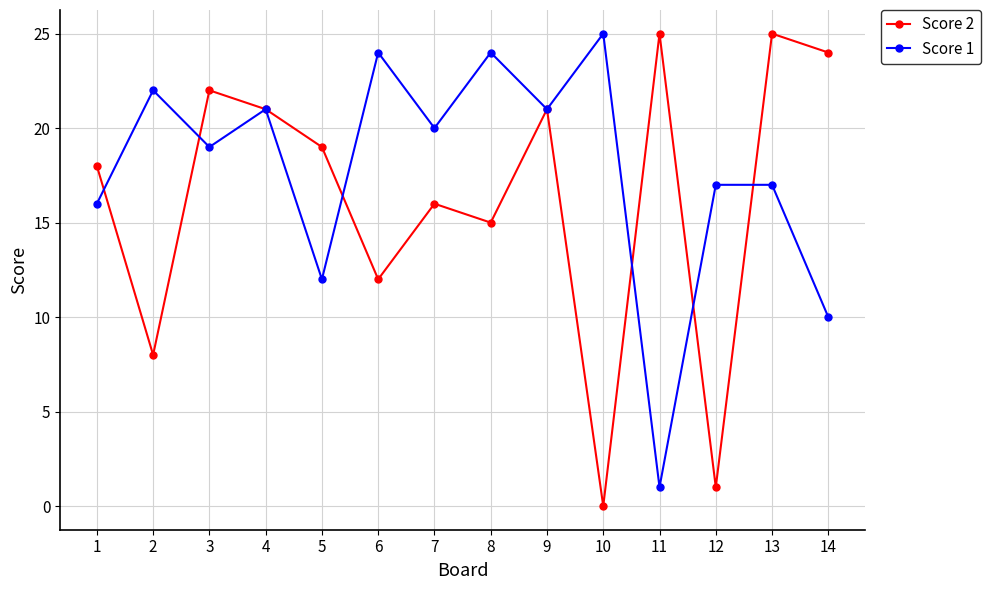

True or false: Score 1 and Score 2 cross at least once.

True